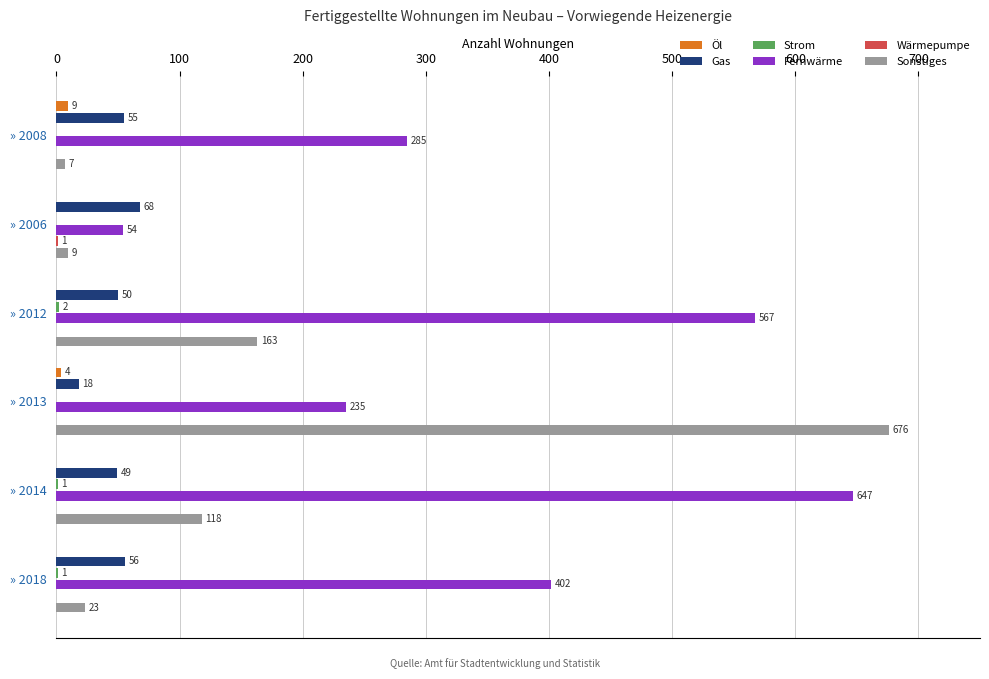

What is the total value across all series at » 2018?

482